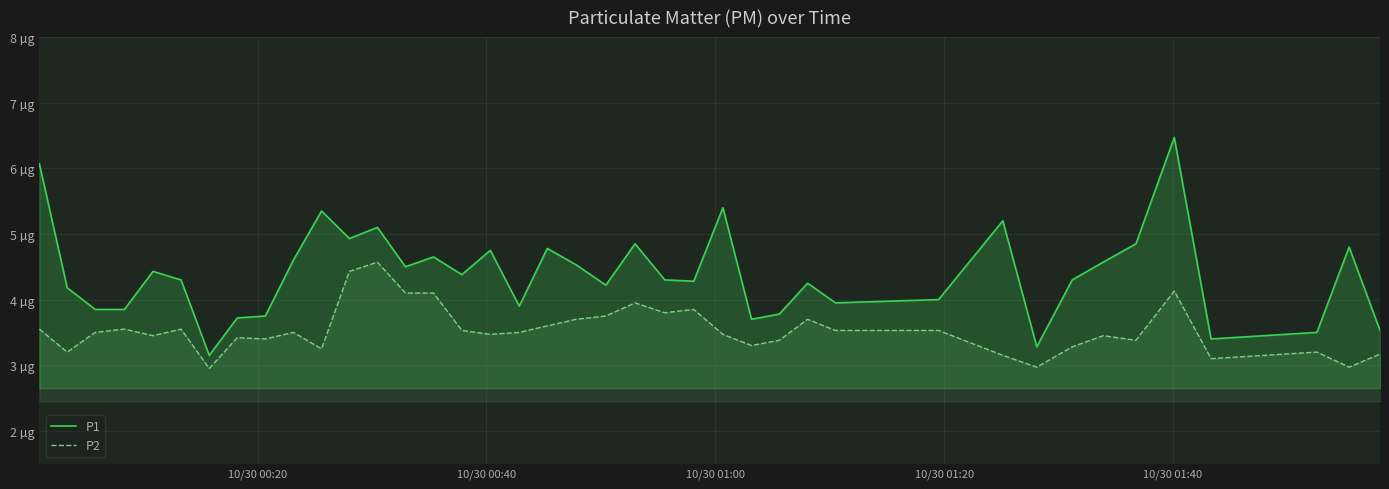

What are all the series names shown in the legend?

P1, P2